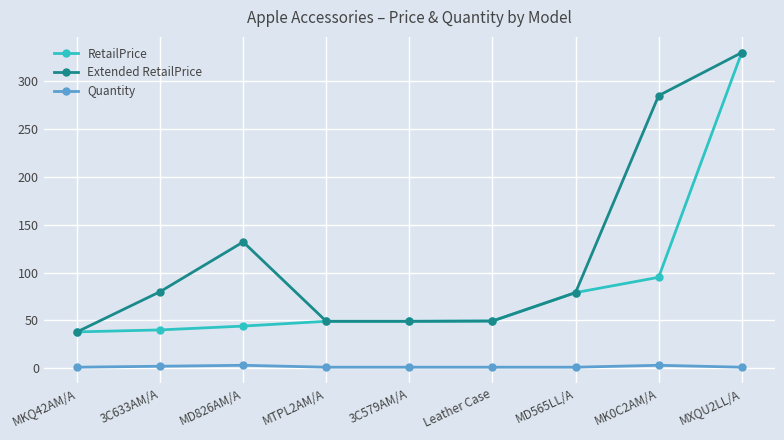

At which category does the chart reach its peak across all series?

MXQU2LL/A